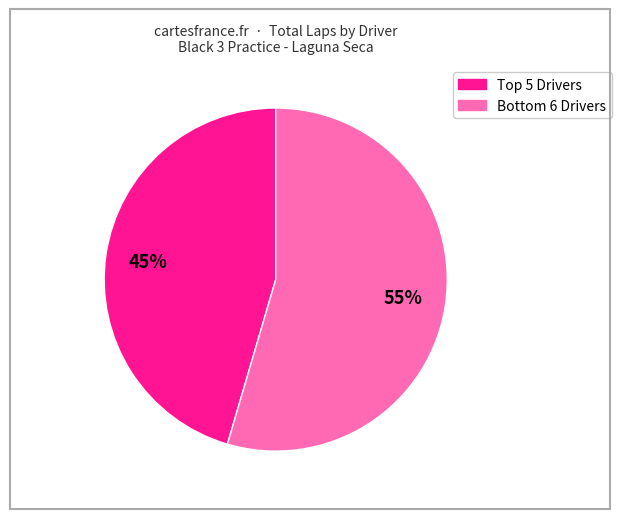

Is there a majority slice in this chart?

Yes